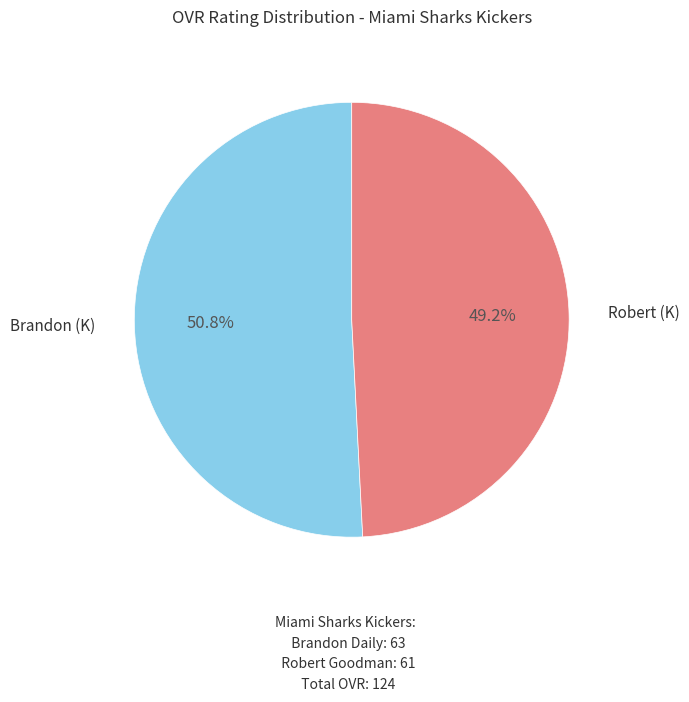

What is the smallest slice in the pie chart?

Robert